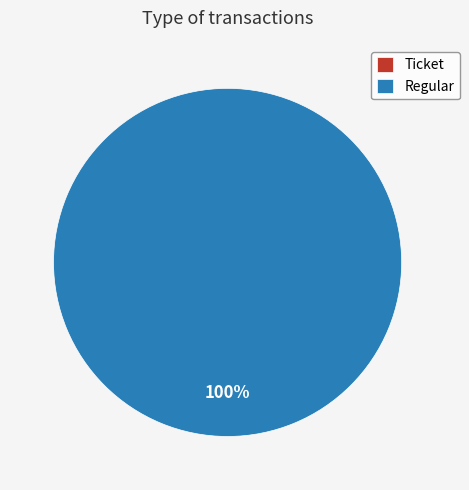

Is it true that Ticket is 6% of the pie?

False